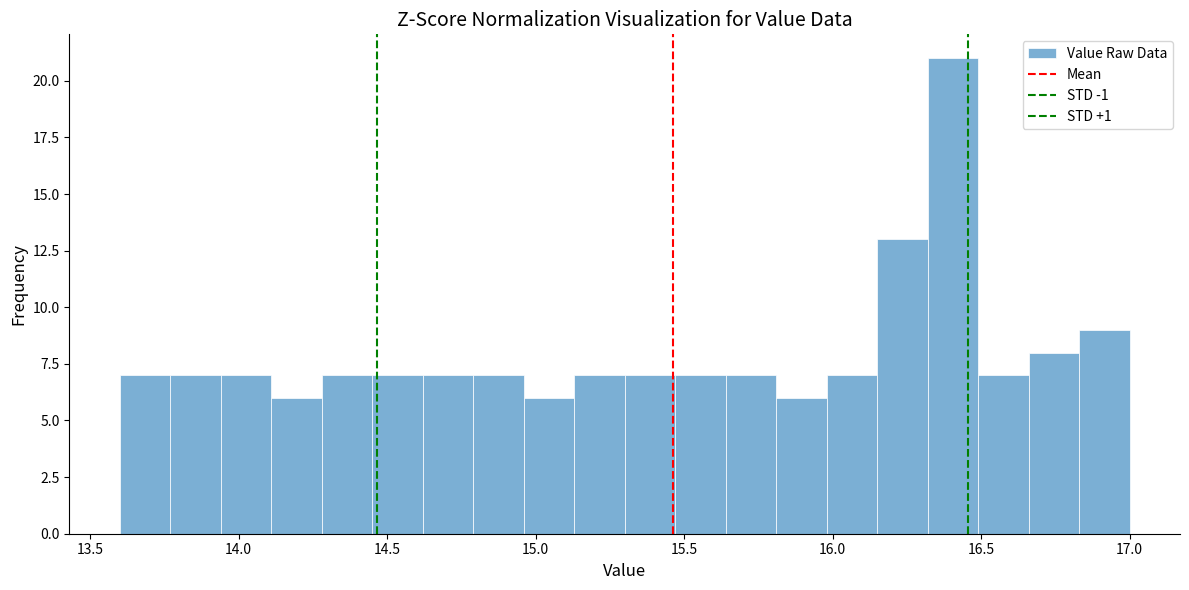

Around what value on the x-axis is the tallest bar? Give the approximate position of its centre, as read against the axis.

16.40